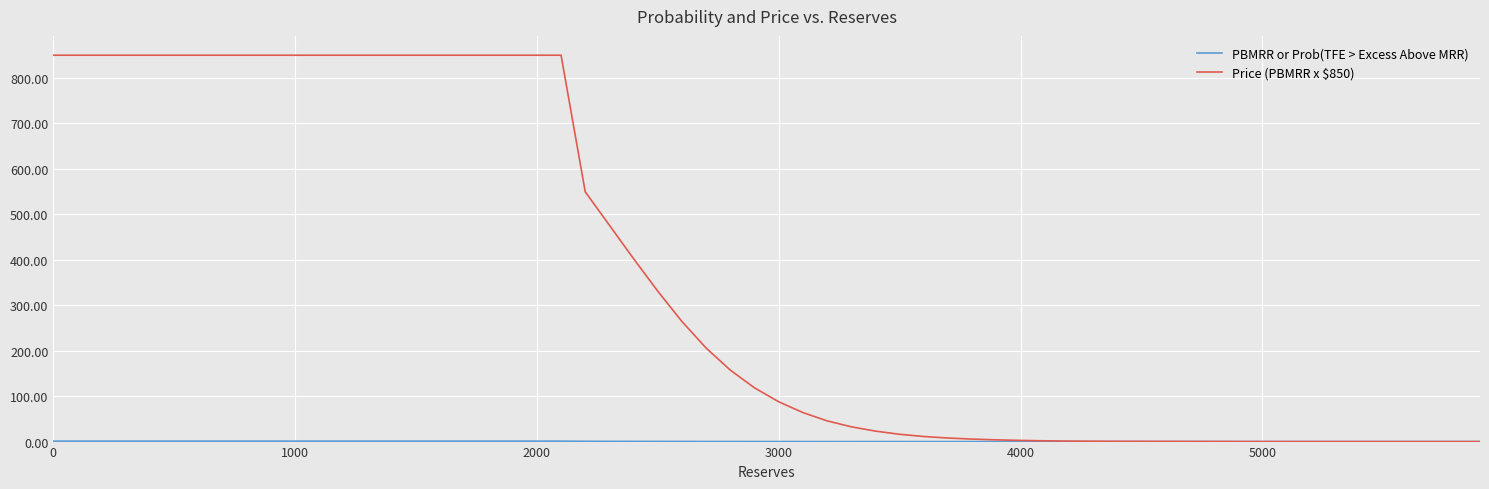

Which series has the widest spread of values?

Price (PBMRR x $850)